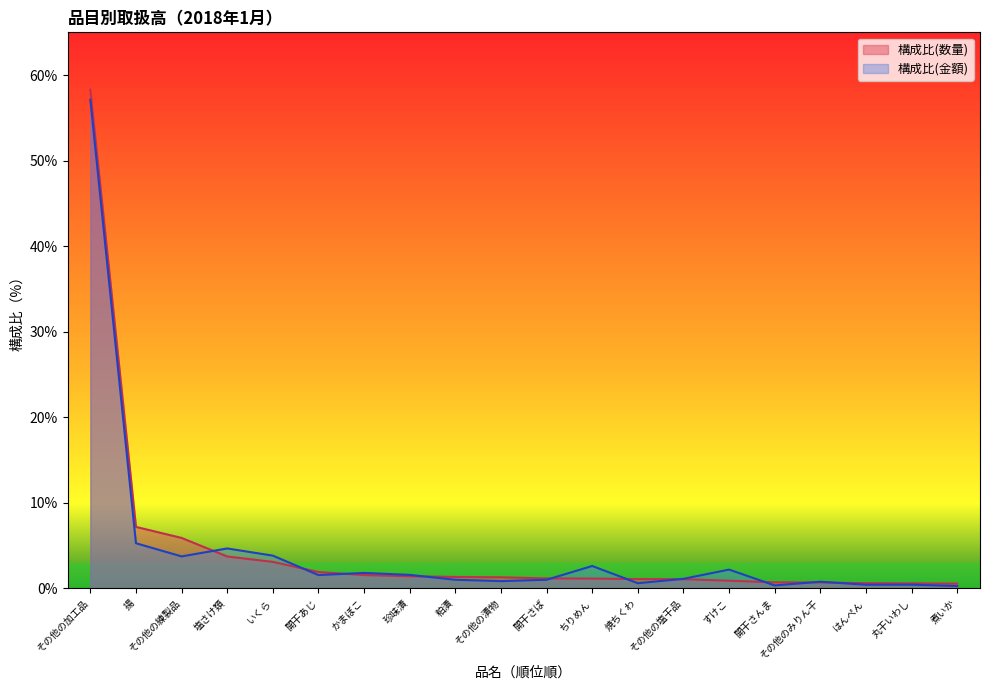

How many lines are shown in the chart?

2